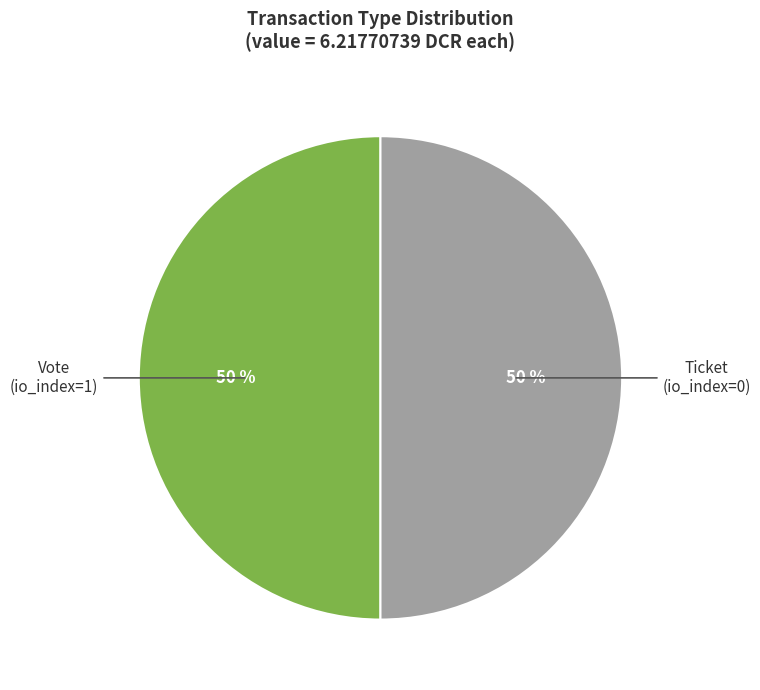

To the nearest percent, what is the average slice percentage?

50%